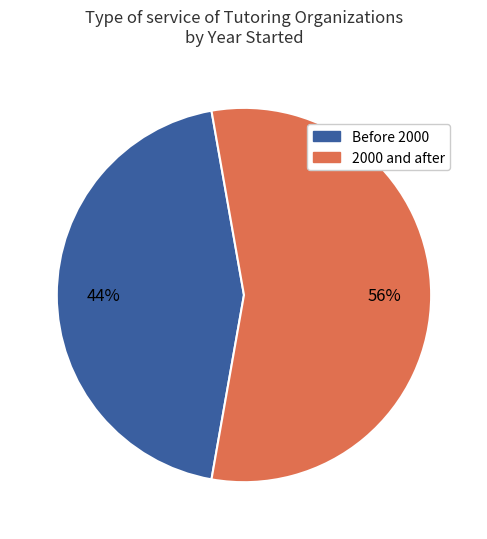

To the nearest percent, what is the average slice percentage?

50%